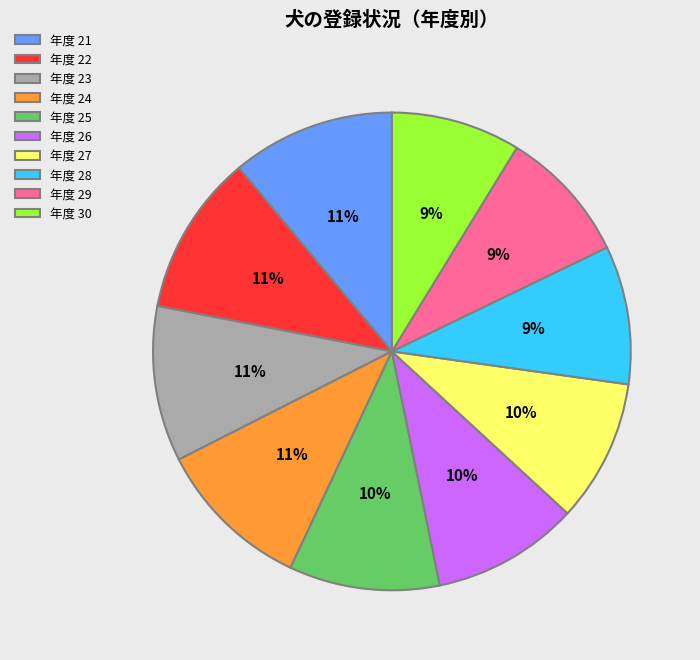

To the nearest percent, what is the difference between the 年度 28 and 年度 22 slice percentages?

2%